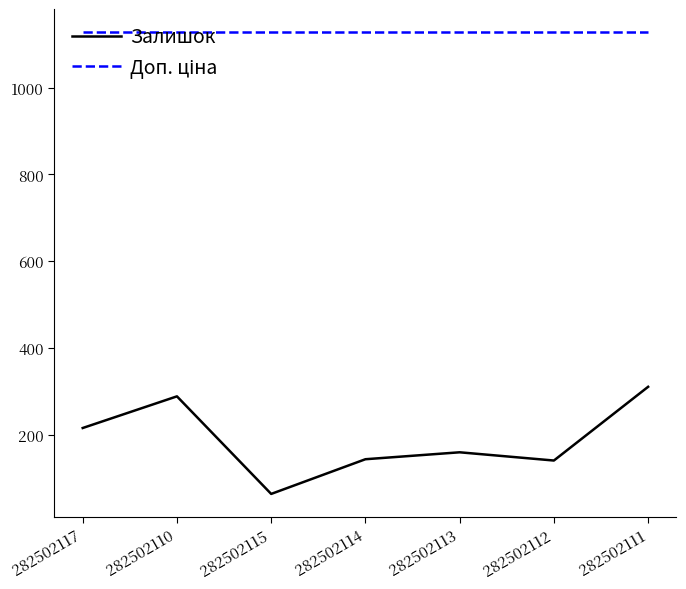

What is the difference between the maximum and minimum values in the Залишок series?

247.0